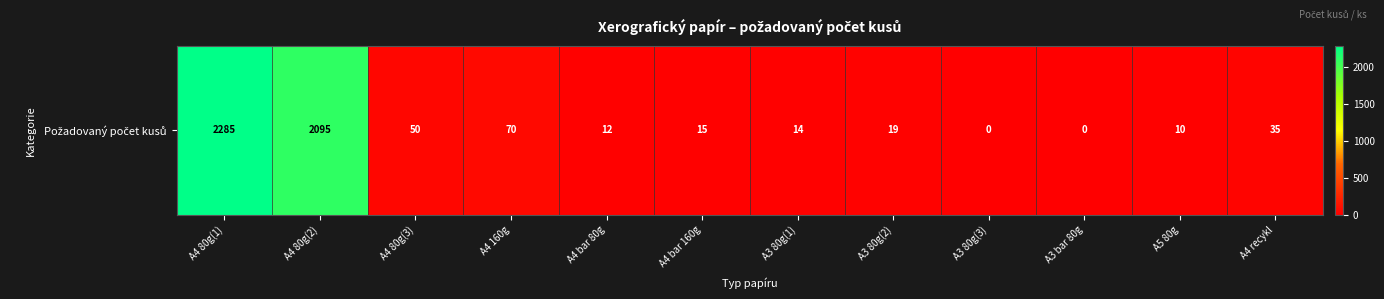

Rank the categories by value from lowest to highest.

A3 80g(3), A3 bar 80g, A5 80g, A4 bar 80g, A3 80g(1), A4 bar 160g, A3 80g(2), A4 recykl, A4 80g(3), A4 160g, A4 80g(2), A4 80g(1)